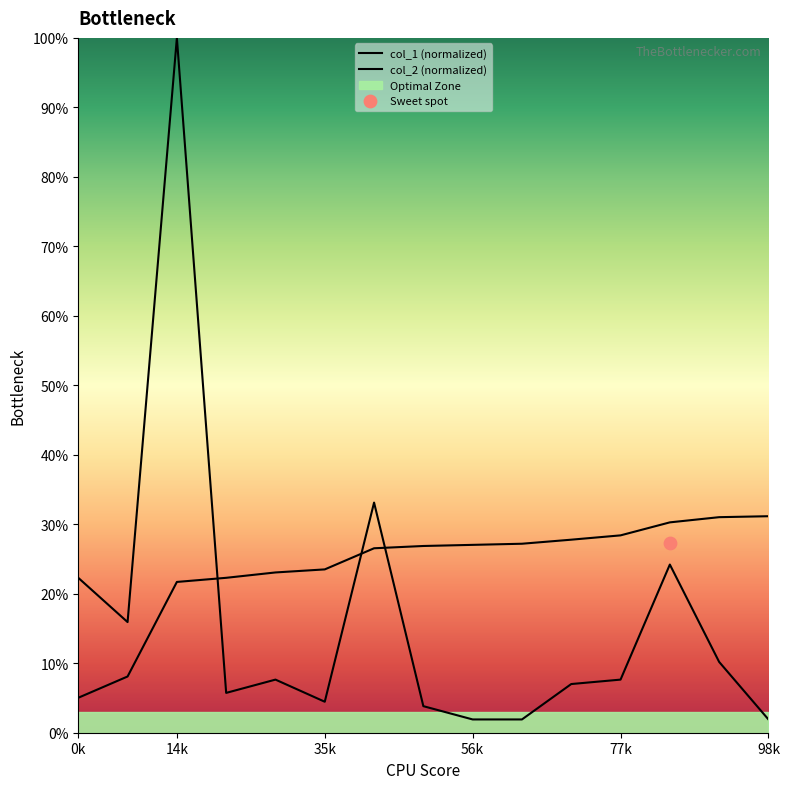

Which series has the largest Y range (max minus min)?

col_1 (normalized)